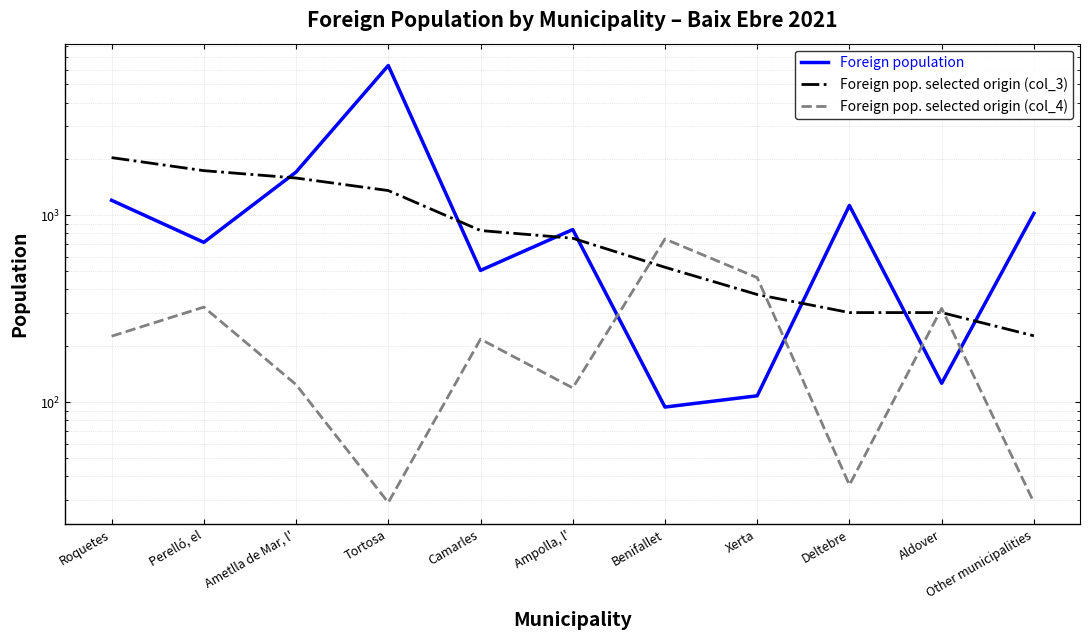

What is the maximum value shown in the chart?

6312